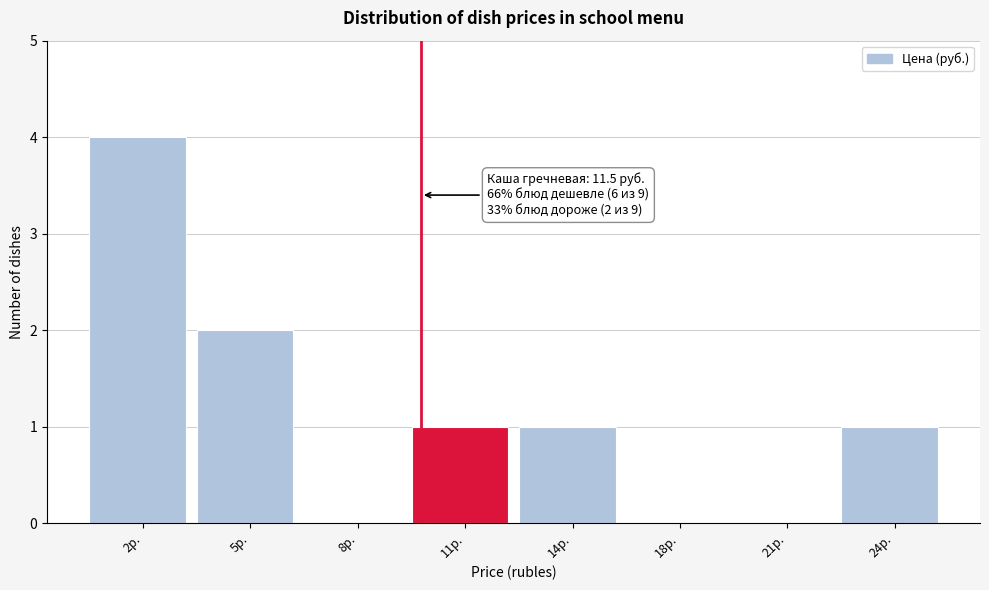

Reading left to right, extract all data points from this chart.

2р.=4	5р.=2	8р.=0	11р.=1	14р.=1	18р.=0	21р.=0	24р.=1